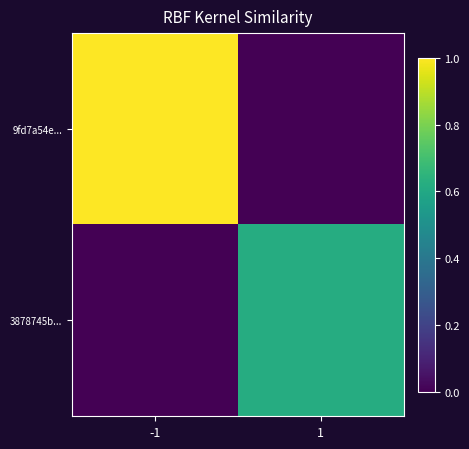

Rank the series by their maximum value, from highest to lowest.

9fd7a54e..., 3878745b...